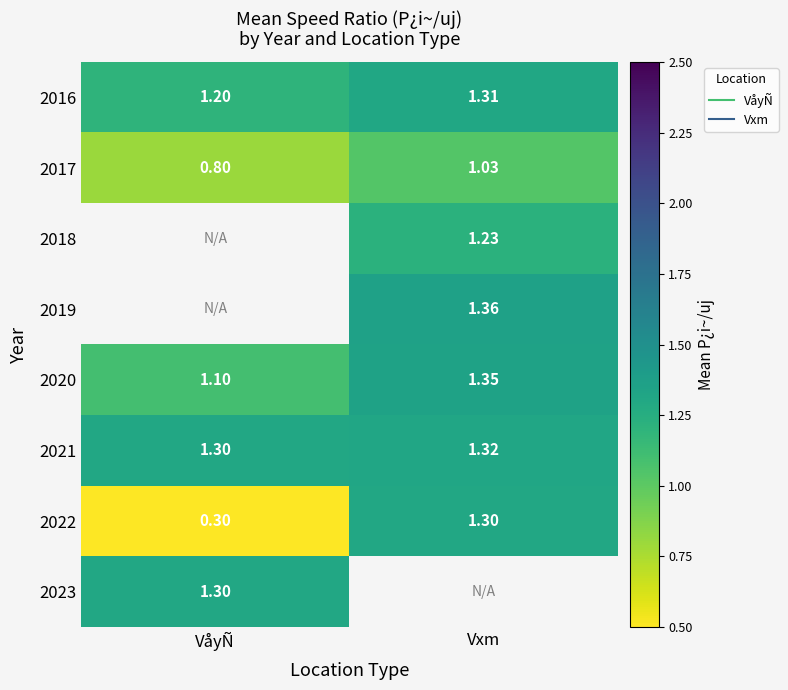

Which category has the lowest value across all series?

VåyÑ